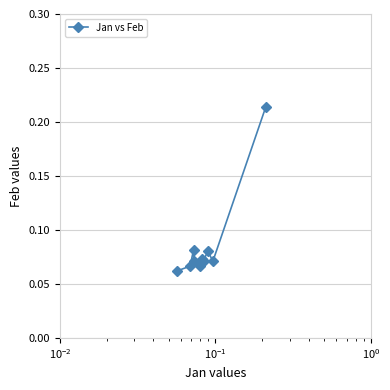

What is the sum of all values?

0.9